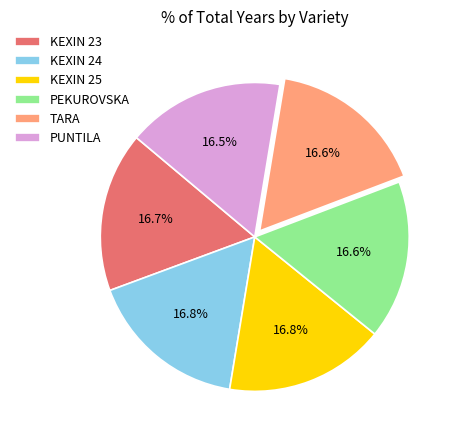

Is the sum of KEXIN 23 and KEXIN 24 greater than half?

No